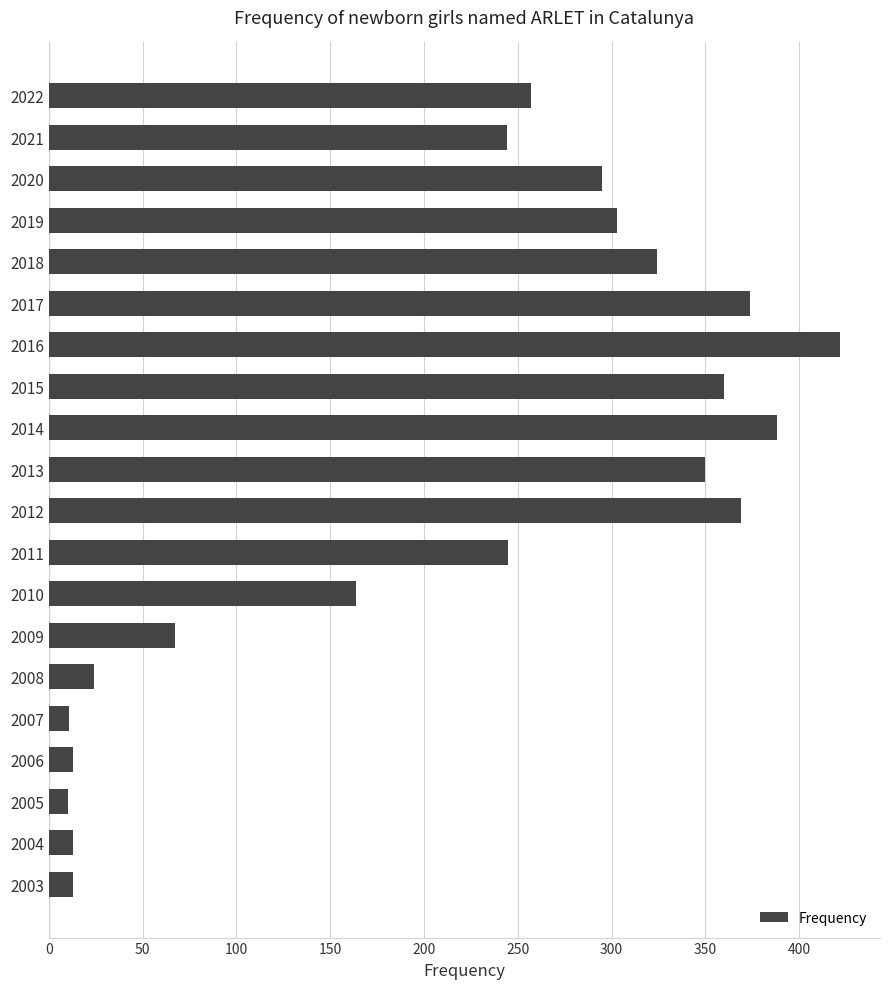

Which category has the highest value across all series?

2016